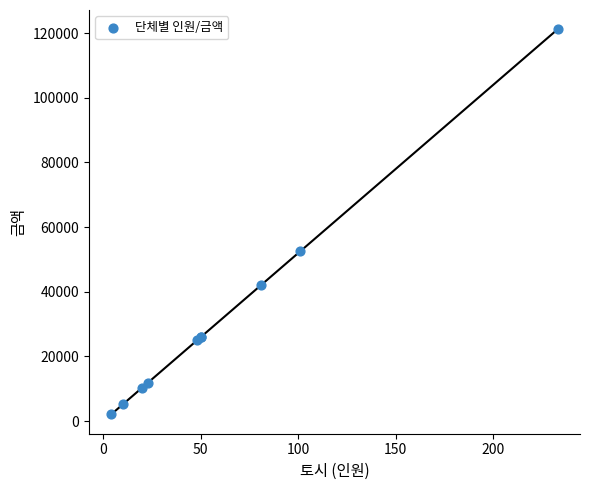

What Y value in the scatter plot is closest to 61620?

52520